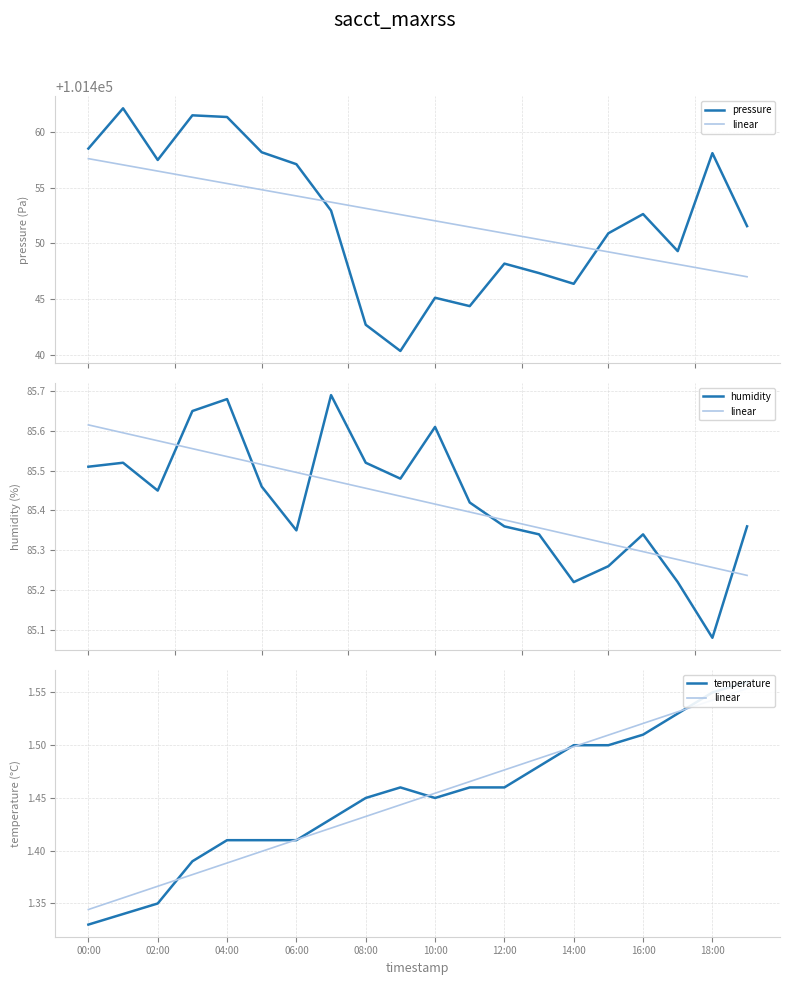

Does the chart have visible grid lines?

Yes